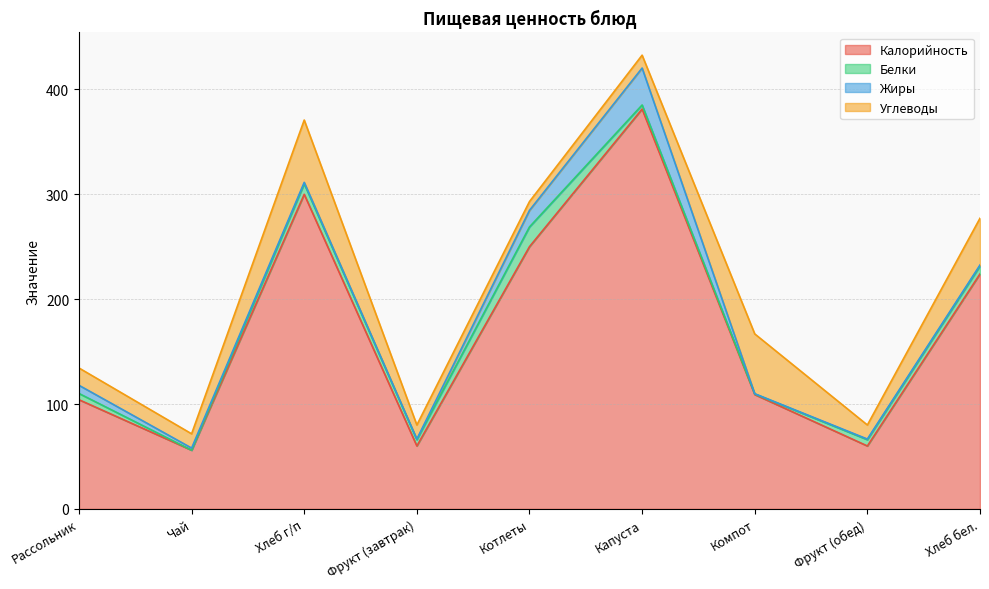

At which category does Углеводы reach its first local valley?

Чай